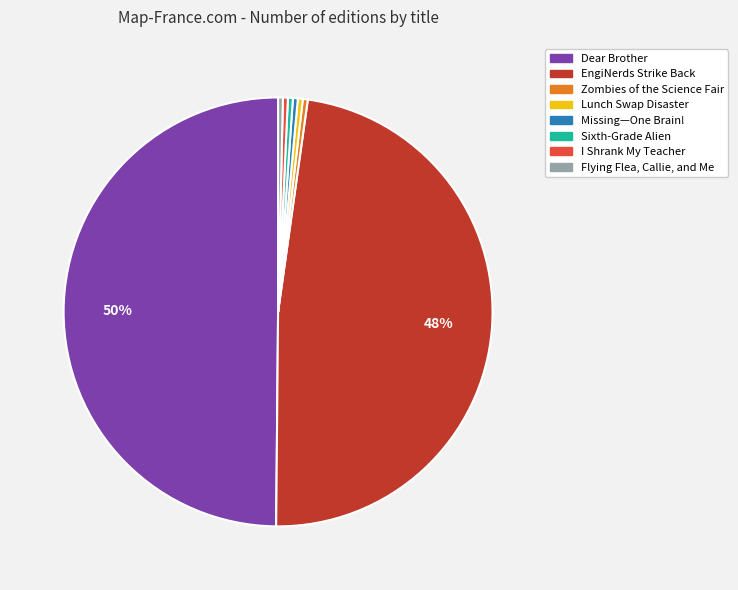

What is the ratio of the value at Flying Flea, Callie, and Me to the value at Sixth-Grade Alien?

1.0